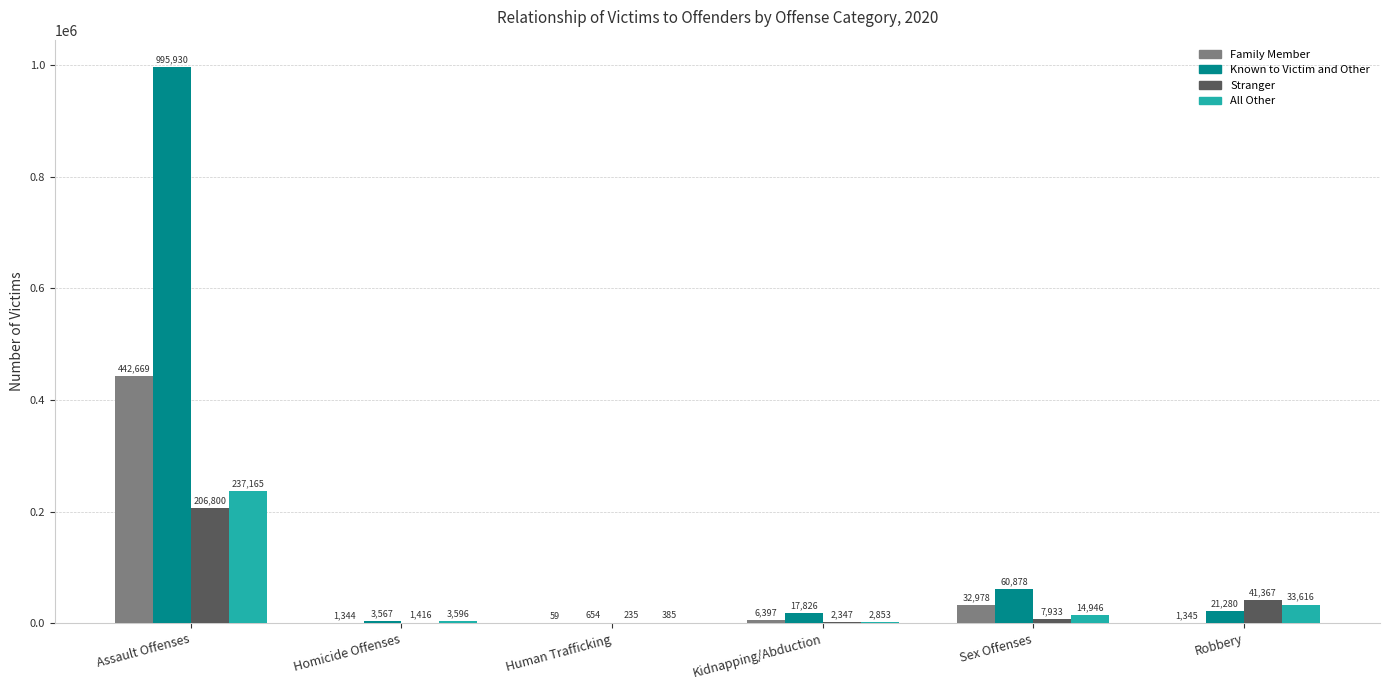

How many groups of bars are there?

6